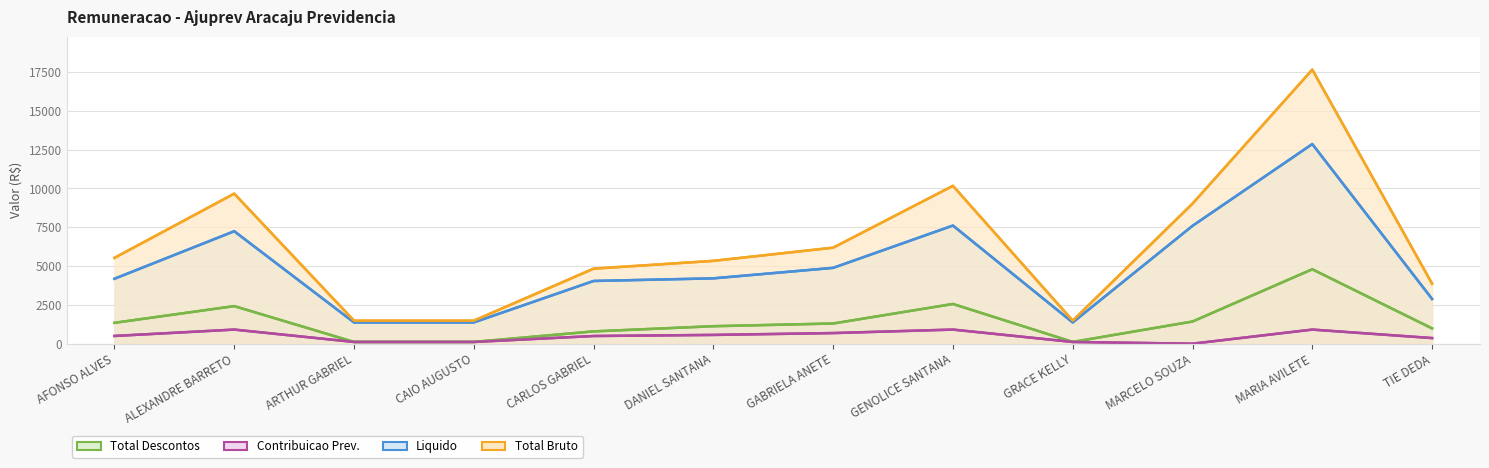

Reading left to right, what are all the values shown in this chart?

Total Bruto: 5526.1	9661.6	1481.6	1481.6	4830.5	5333.6	6183.4	10164.7	1481.6	9017.5	17645.8	3864.4
Contribuicao Prev.: 497.8	908.9	112.2	112.2	495.1	565.5	684.5	908.9	112.2	0.0	908.9	362.6
Total Descontos: 1344.0	2419.9	112.2	112.2	792.1	1126.1	1300.7	2558.2	112.2	1428.5	4792.0	984.3
Liquido: 4182.1	7241.7	1369.5	1369.5	4038.4	4207.5	4882.7	7606.5	1369.5	7589.0	12853.8	2880.1